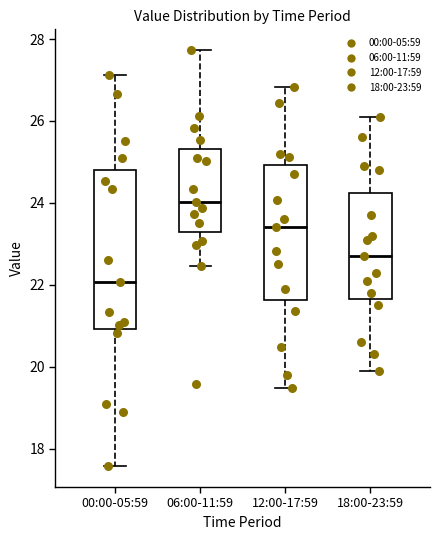

Reading left to right, read every box against the y-axis: the position of its median line, the range the box covers, and the ends of its whiskers. The values are not printed on the chart, so give them approximately, as read against the axis.

00:00-05:59: median 22.0, box 21.0 to 24.8, whiskers 17.6 to 27.2
06:00-11:59: median 24.0, box 23.2 to 25.4, whiskers 22.4 to 27.8
12:00-17:59: median 23.4, box 21.6 to 25.0, whiskers 19.4 to 26.8
18:00-23:59: median 22.8, box 21.6 to 24.2, whiskers 20.0 to 26.2